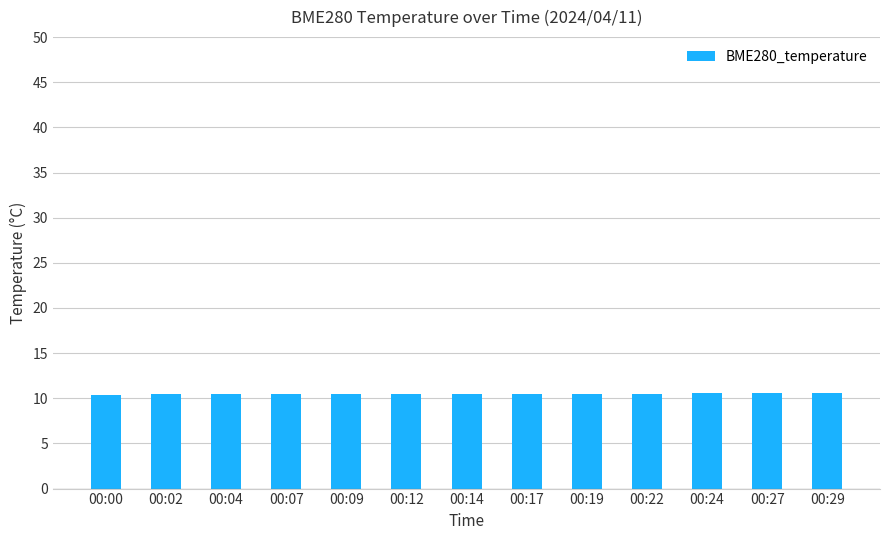

What is the sum of the values at 00:12 and 00:19?

21.0